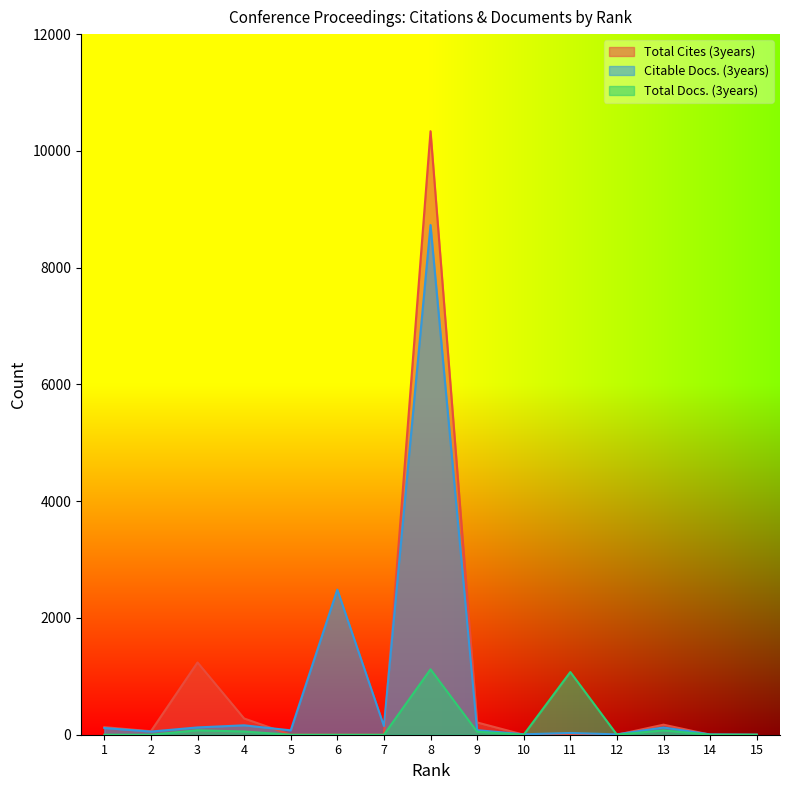

What is the sum of all Citable Docs. (3years) values?

12144